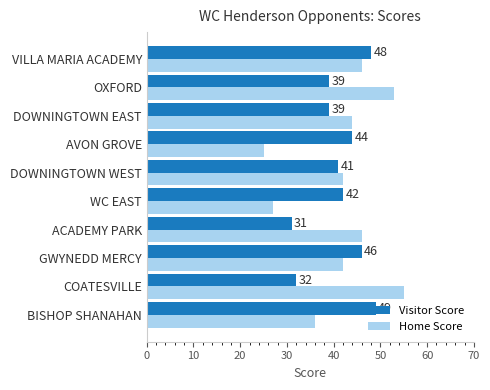

Which category has the lowest value across all series?

AVON GROVE